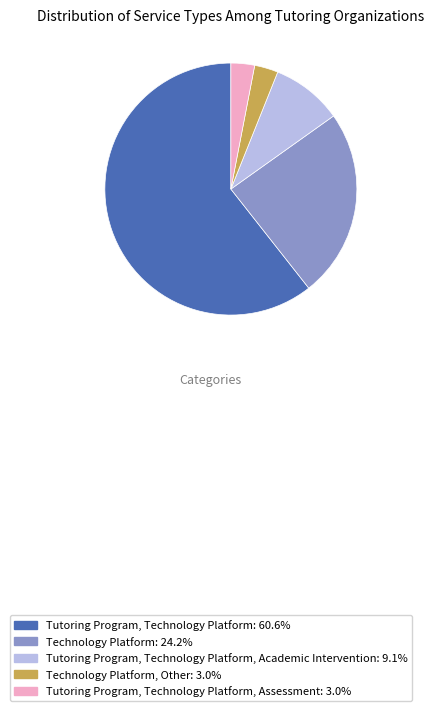

Combined, do Tutoring Program, Technology Platform, Assessment: 3.0% and Technology Platform, Other: 3.0% account for over 50%?

No